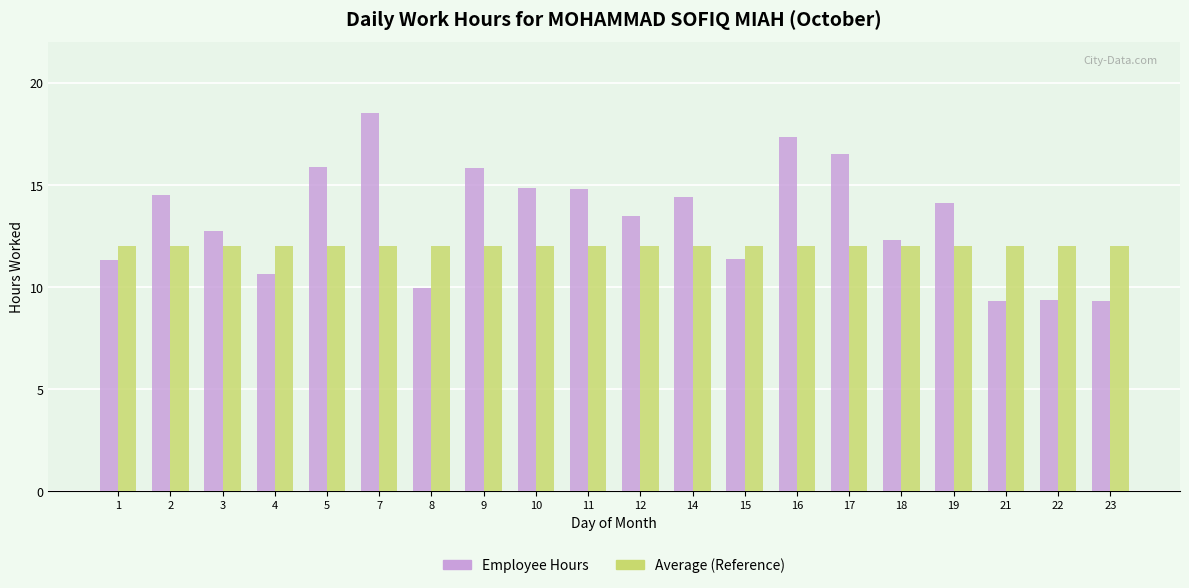

The Employee Hours series shows 18.6 at 7. True or false?

True